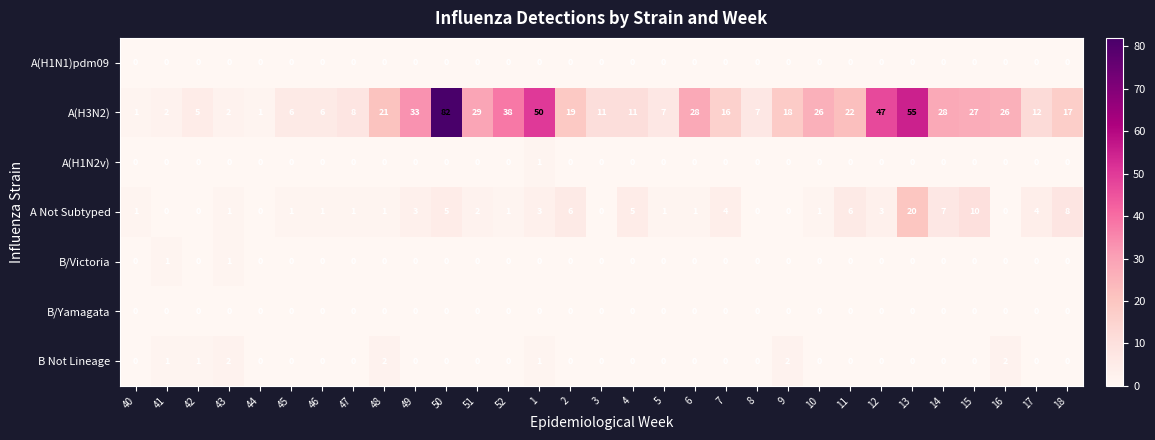

Is it true that A Not Subtyped equals 1 at 51?

False